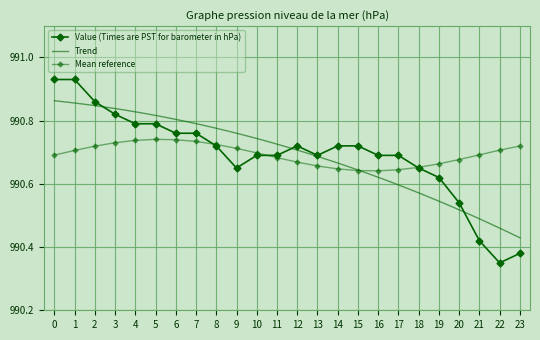

True or false: the data shows 990.7 at 13.

True